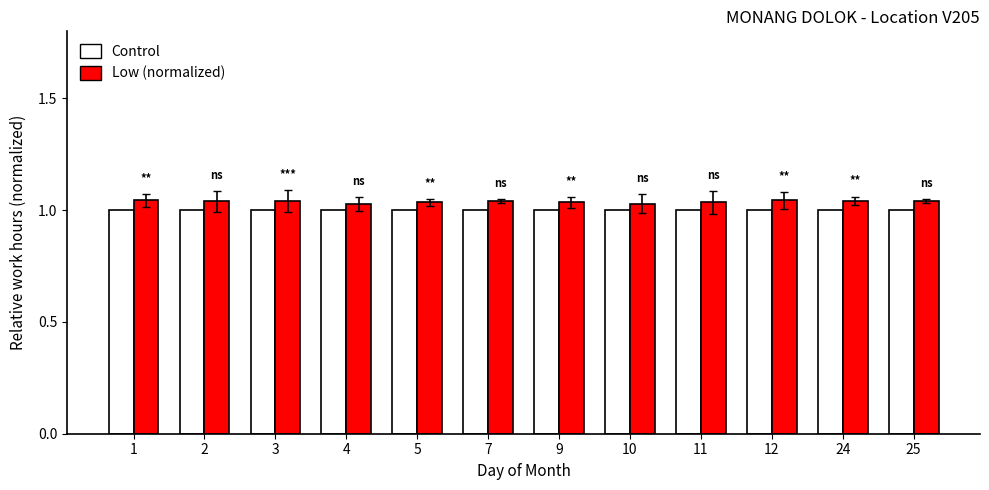

What is the total value across all series at 24?

2.0